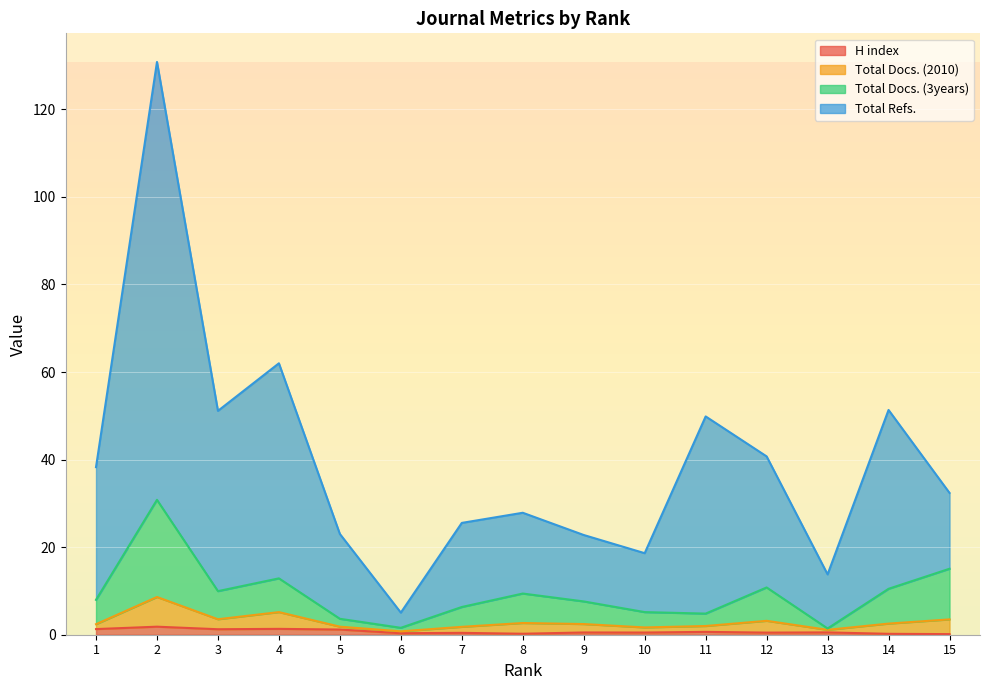

What is the minimum value shown in the chart?

0.1